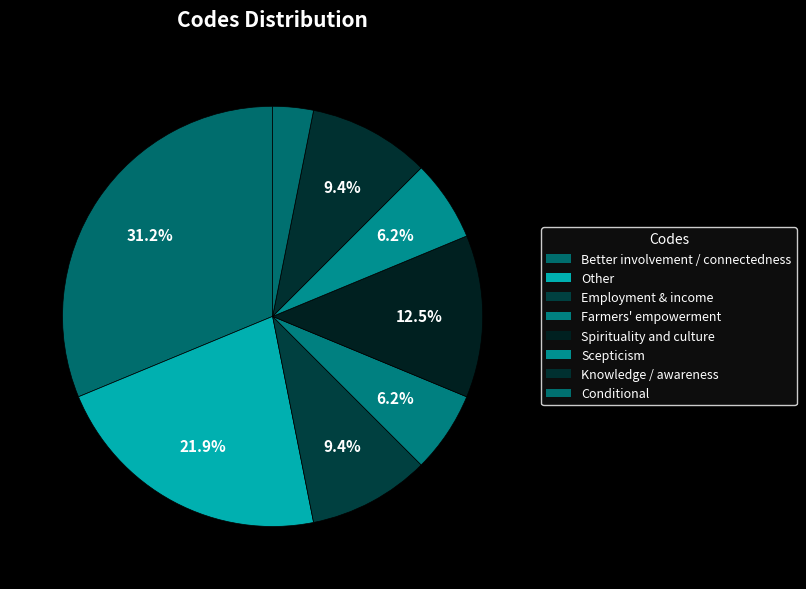

Is it true that Scepticism is 6% of the pie?

True